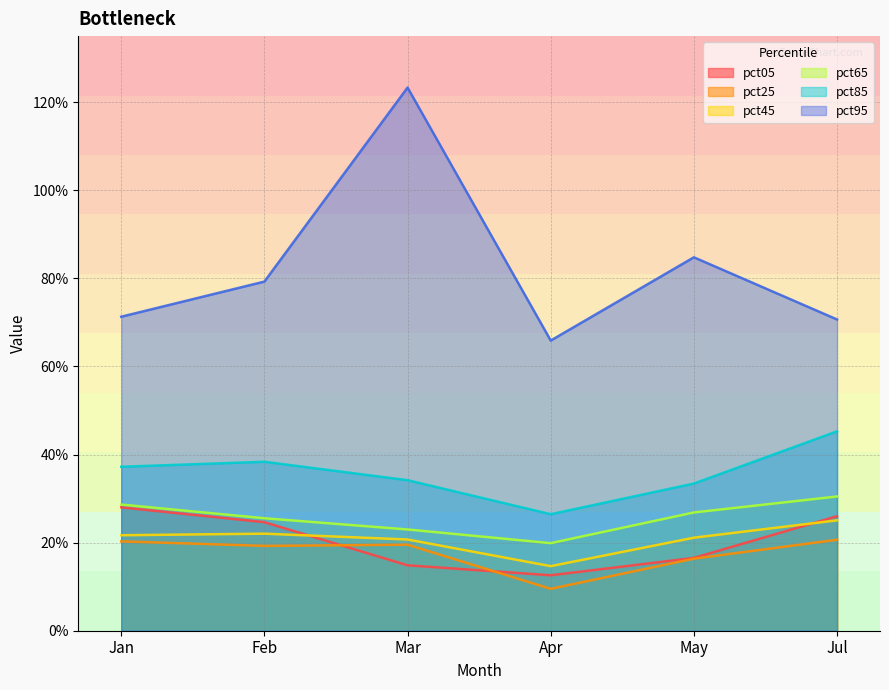

What is the label of the 6th point from the left?

Jul